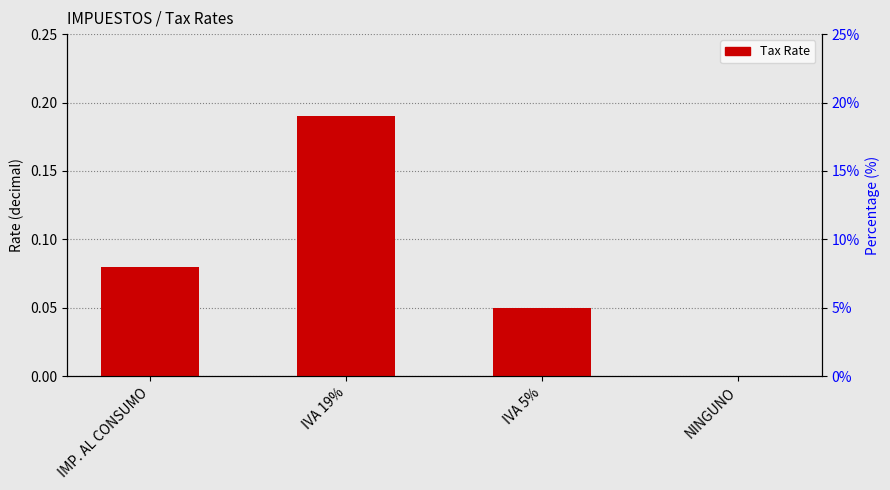

True or false: the data shows 0.1 at IVA 5%.

True